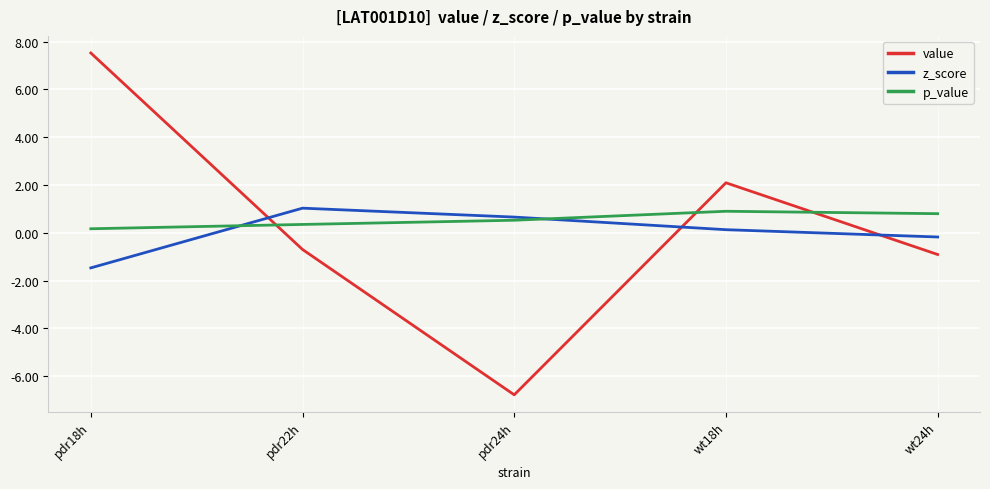

What is the sum of all z_score values?

0.2